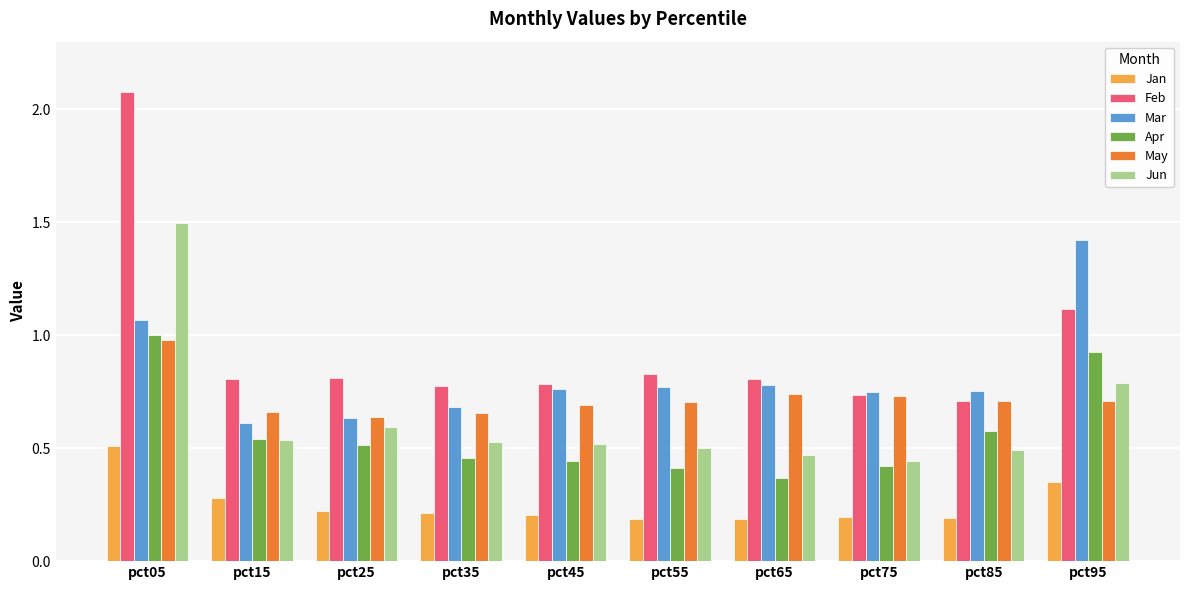

Is it true that May equals 0.3 at pct95?

False